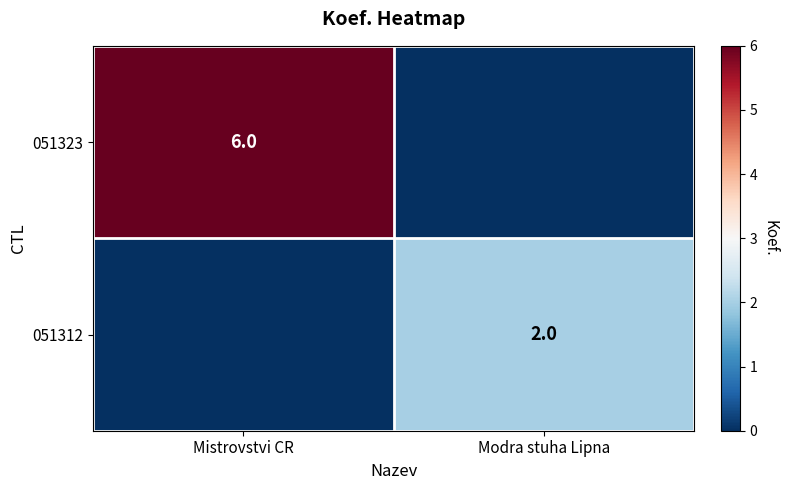

True or false: 051323 has a value of 3 at Mistrovstvi CR.

False